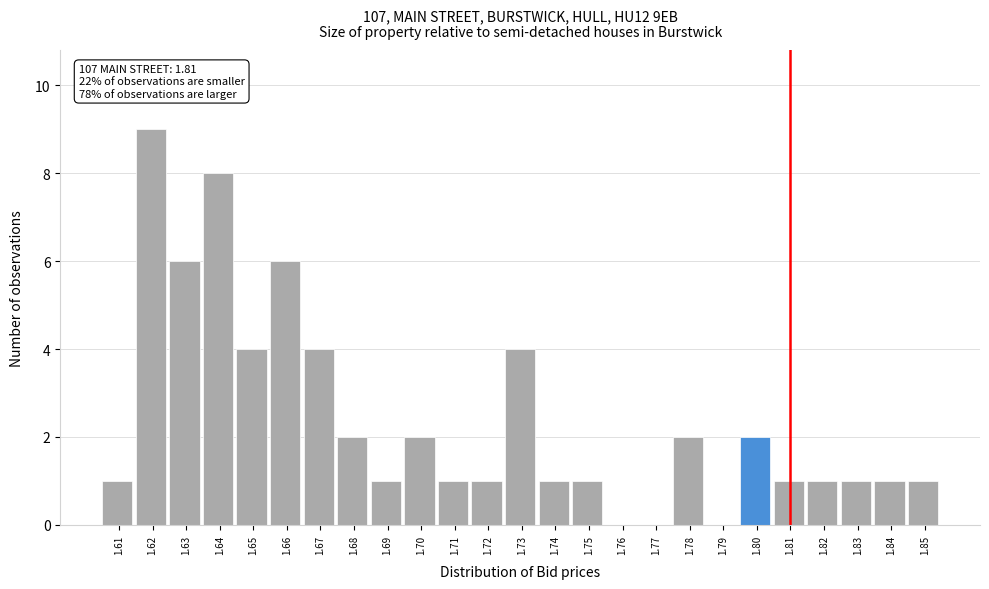

Reading left to right, what are all the values shown in this chart?

1.61=1	1.62=9	1.63=6	1.64=8	1.65=4	1.66=6	1.67=4	1.68=2	1.69=1	1.70=2	1.71=1	1.72=1	1.73=4	1.74=1	1.75=1	1.76=0	1.77=0	1.78=2	1.79=0	1.80=2	1.81=1	1.82=1	1.83=1	1.84=1	1.85=1